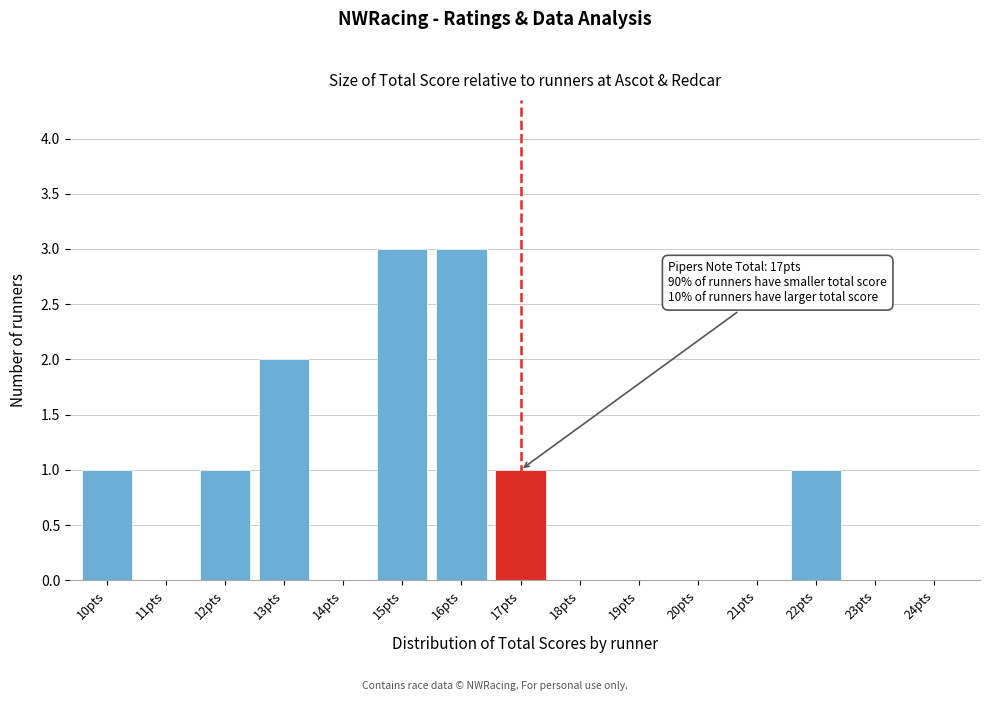

Reading left to right, transcribe all the data shown in this chart.

10pts=1	11pts=0	12pts=1	13pts=2	14pts=0	15pts=3	16pts=3	17pts=1	18pts=0	19pts=0	20pts=0	21pts=0	22pts=1	23pts=0	24pts=0